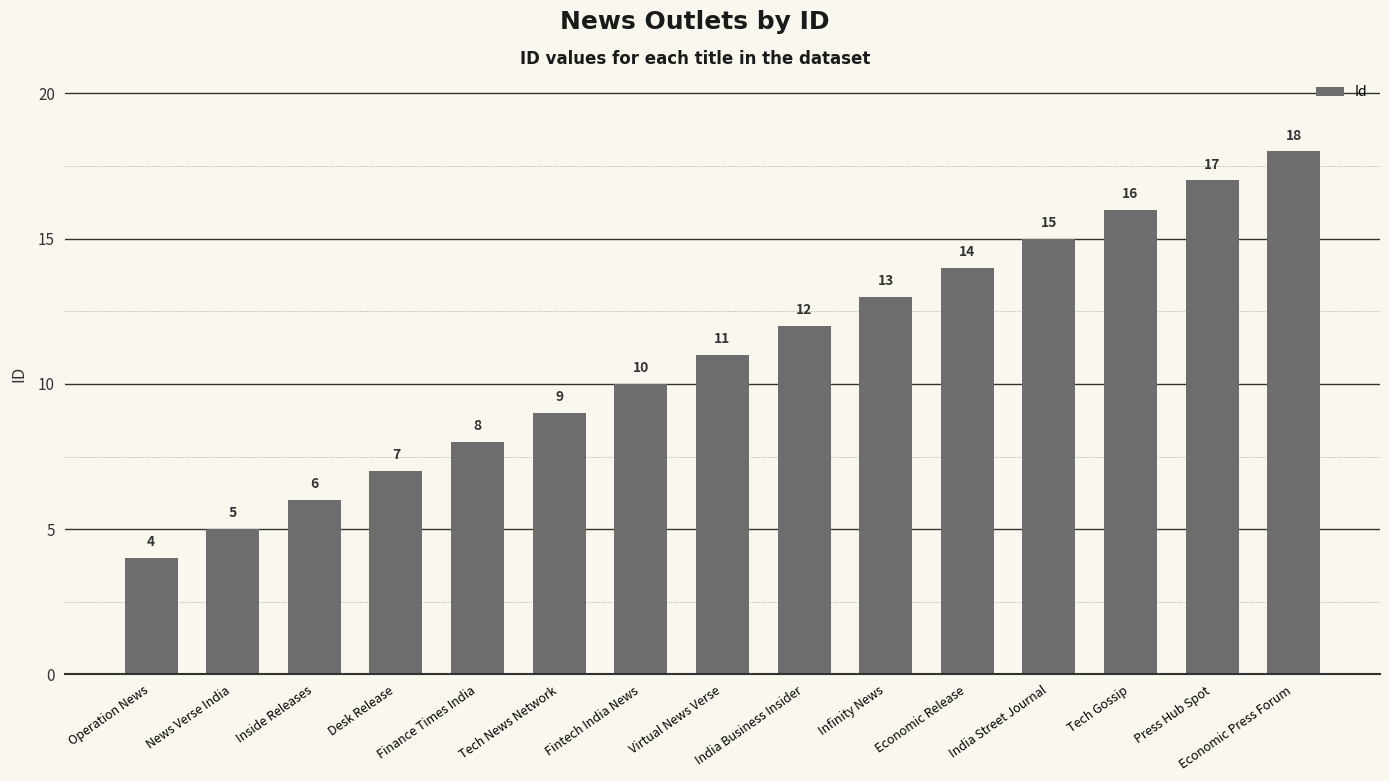

Reading right to left, transcribe all the data shown in this chart.

18	17	16	15	14	13	12	11	10	9	8	7	6	5	4